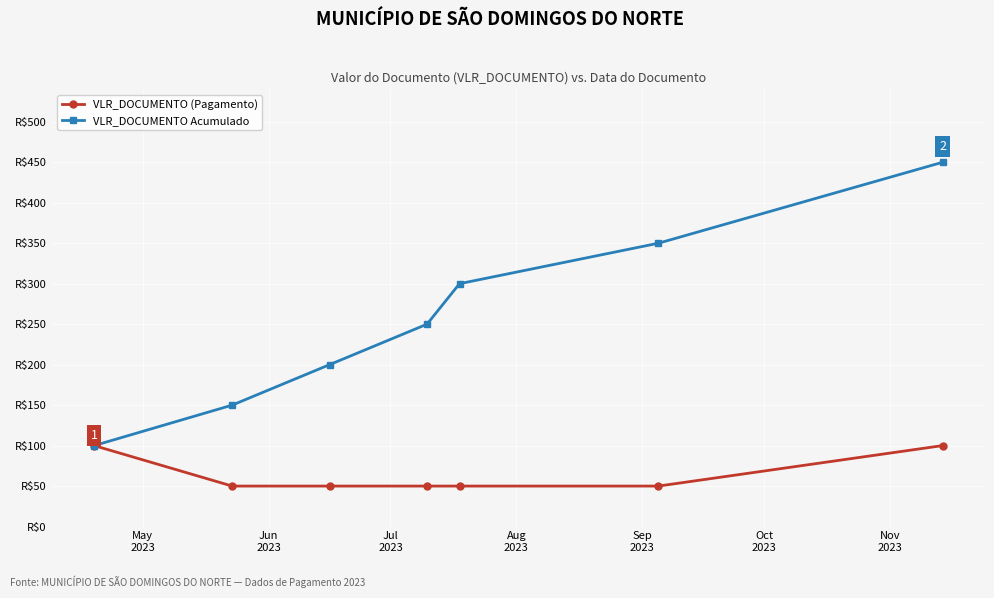

What is the difference between the second highest and second lowest values in the VLR_DOCUMENTO Acumulado series?

200